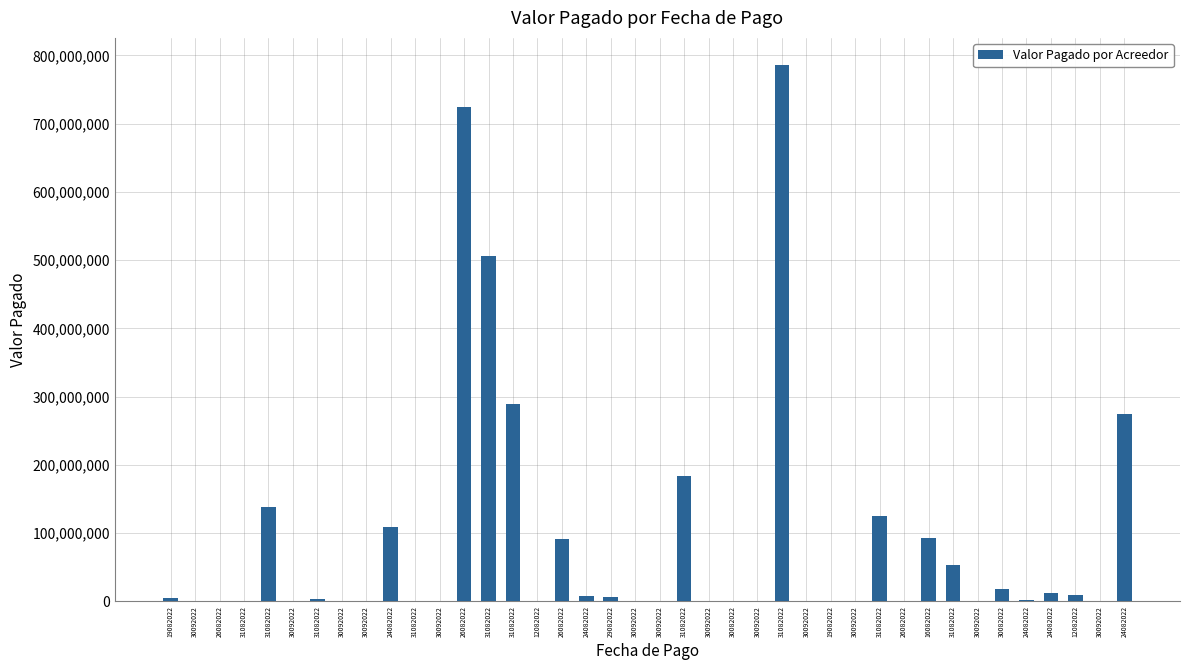

Count the number of categories in the chart.

40